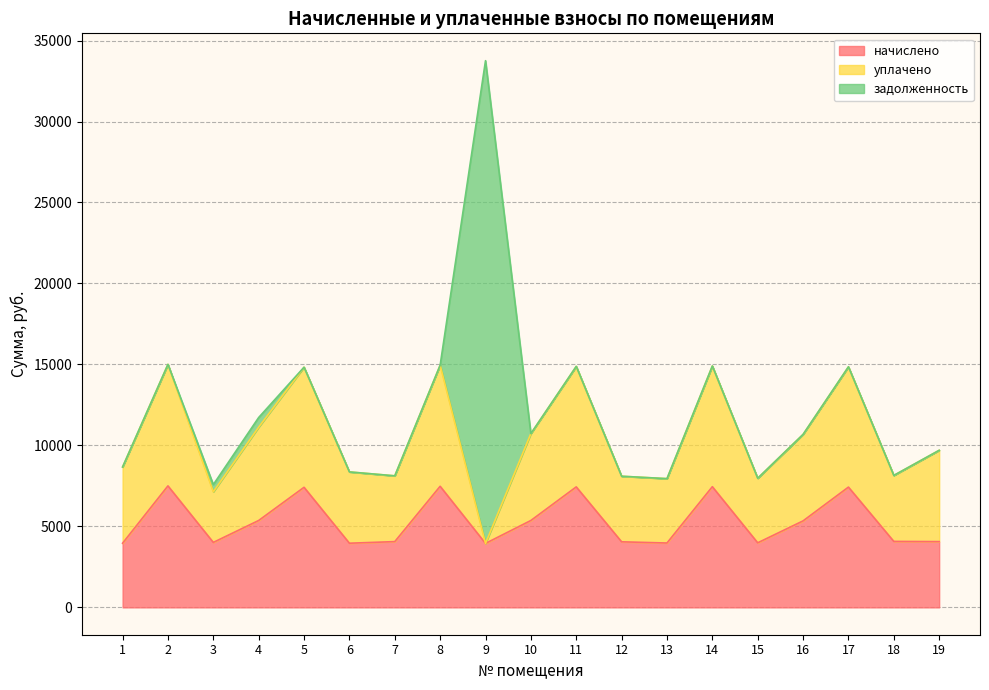

The value of начислено at 15 is 1429.3. True or false?

False